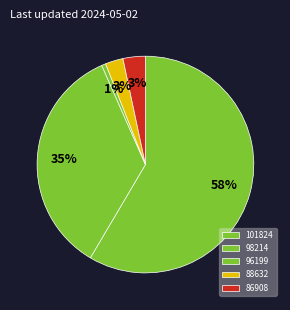

To the nearest percent, what portion does 101824 represent?

58%